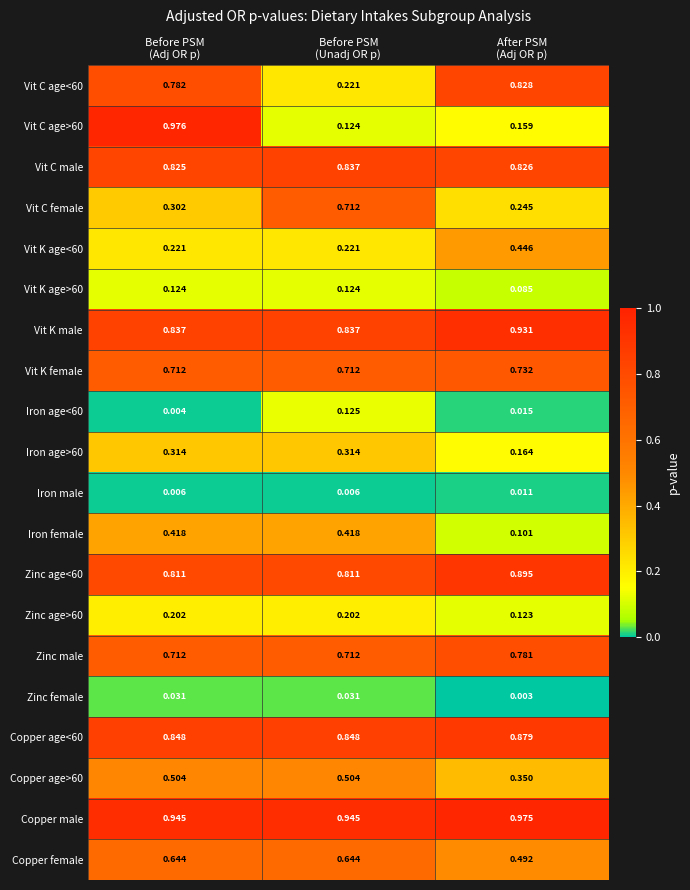

Which series has the largest total across all categories?

Copper male